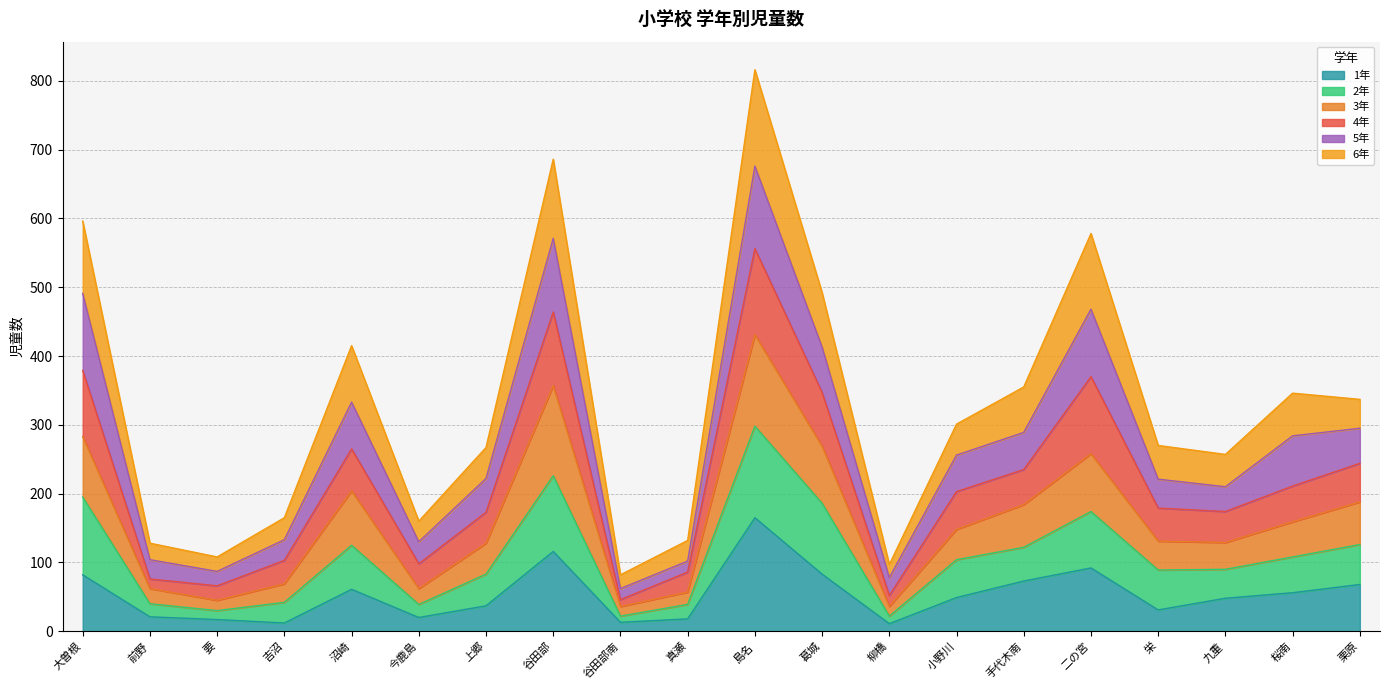

At which label does 4年 first exceed 301?

大曽根